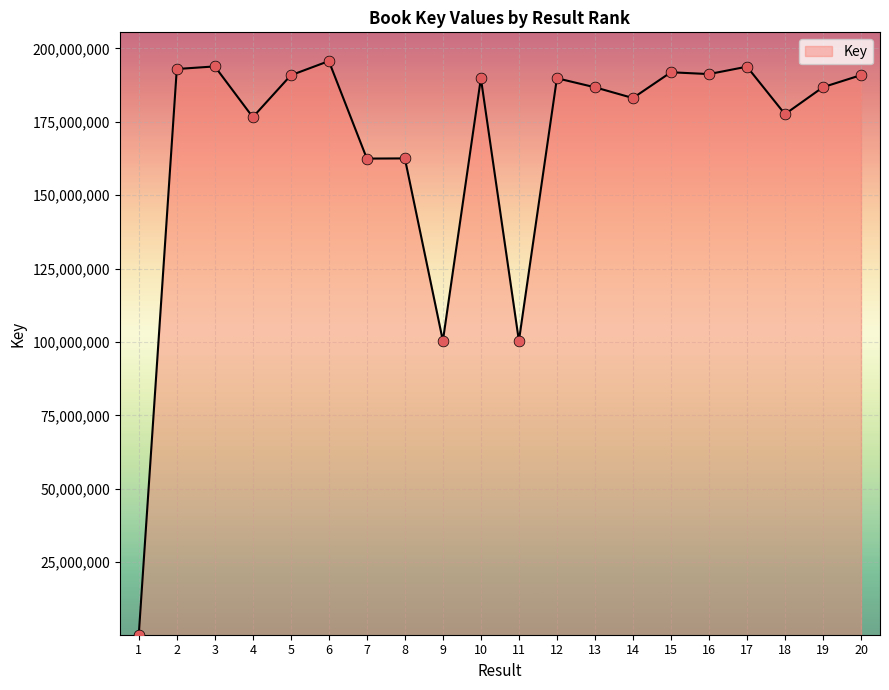

Which has a higher value, 12 or 18?

12